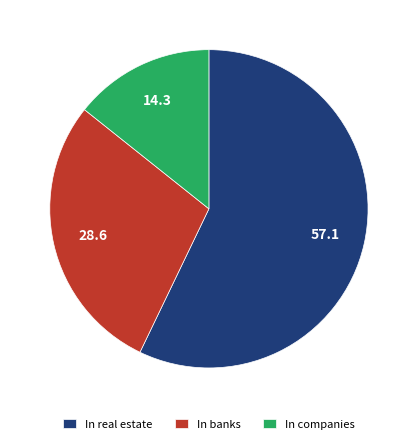

Which has a higher value, In companies or In real estate?

In real estate